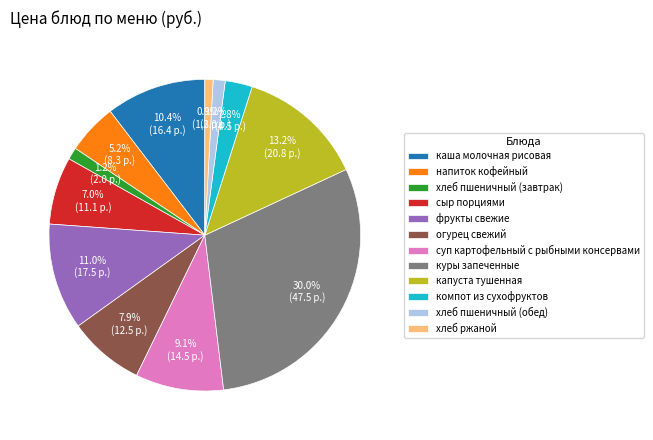

Which slice is the largest?

куры запеченные